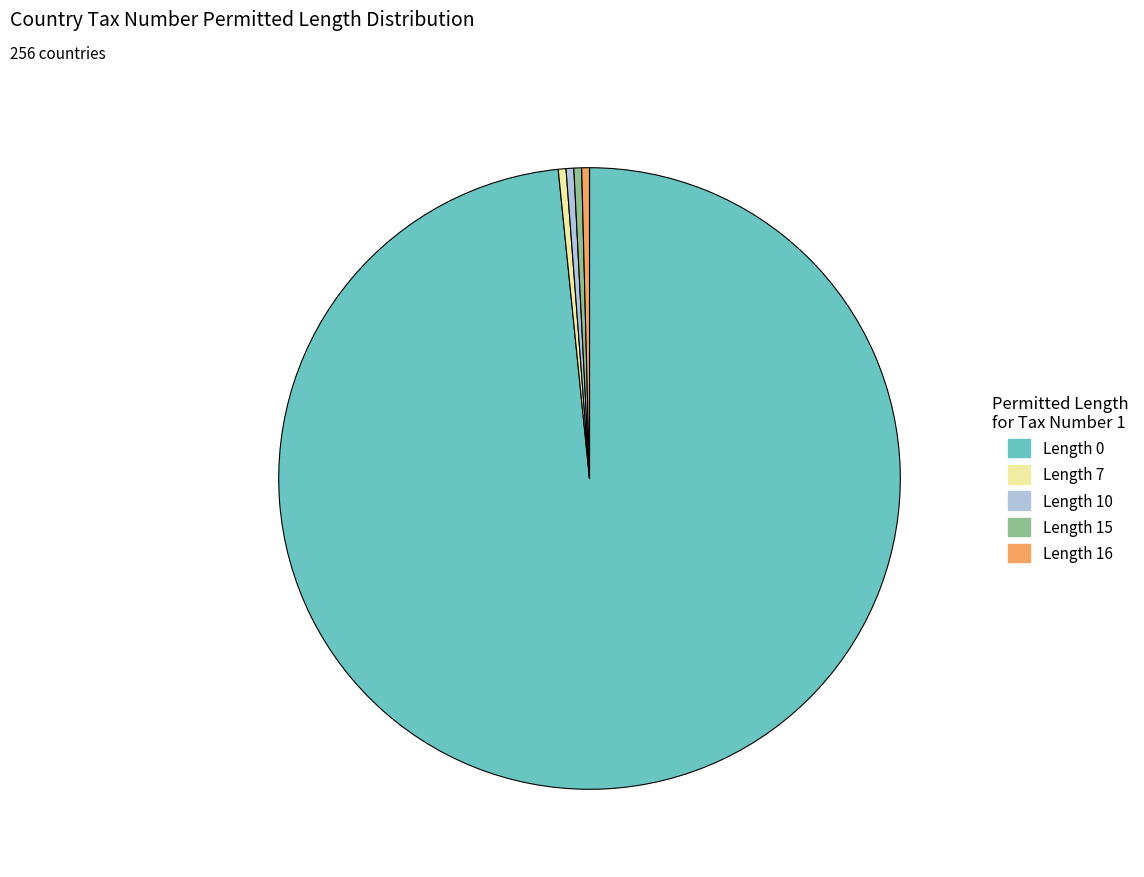

What is the largest slice in the pie chart?

Length 0